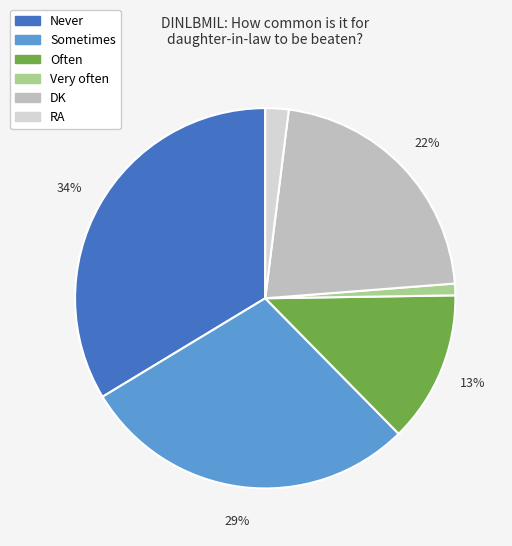

Rank the categories by value from lowest to highest.

Very often, RA, Often, DK, Sometimes, Never